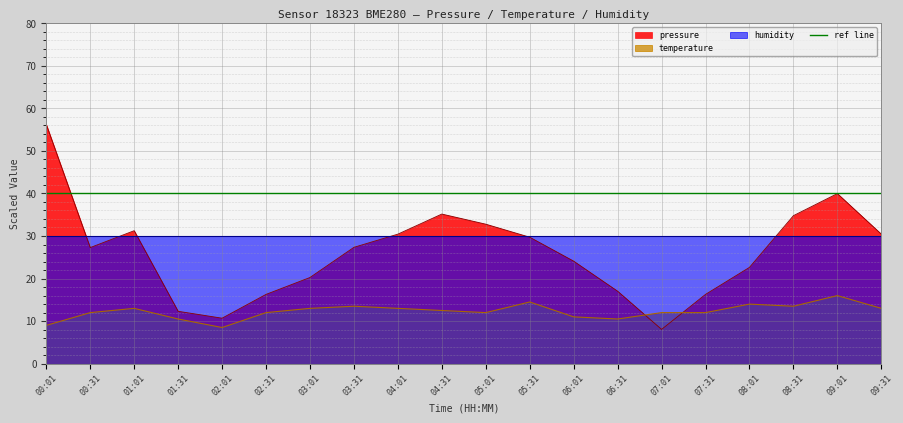

Reading right to left, transcribe all the data shown in this chart.

pressure: 30.4	40.0	34.8	22.6	16.3	8.1	17.0	24.1	29.7	32.8	35.2	30.4	27.3	20.2	16.3	10.7	12.3	31.2	27.3	56.2
temperature: 13.0	16.0	13.5	14.0	12.0	12.0	10.5	11.0	14.5	12.0	12.5	13.0	13.5	13.0	12.0	8.5	10.5	13.0	12.0	9.0